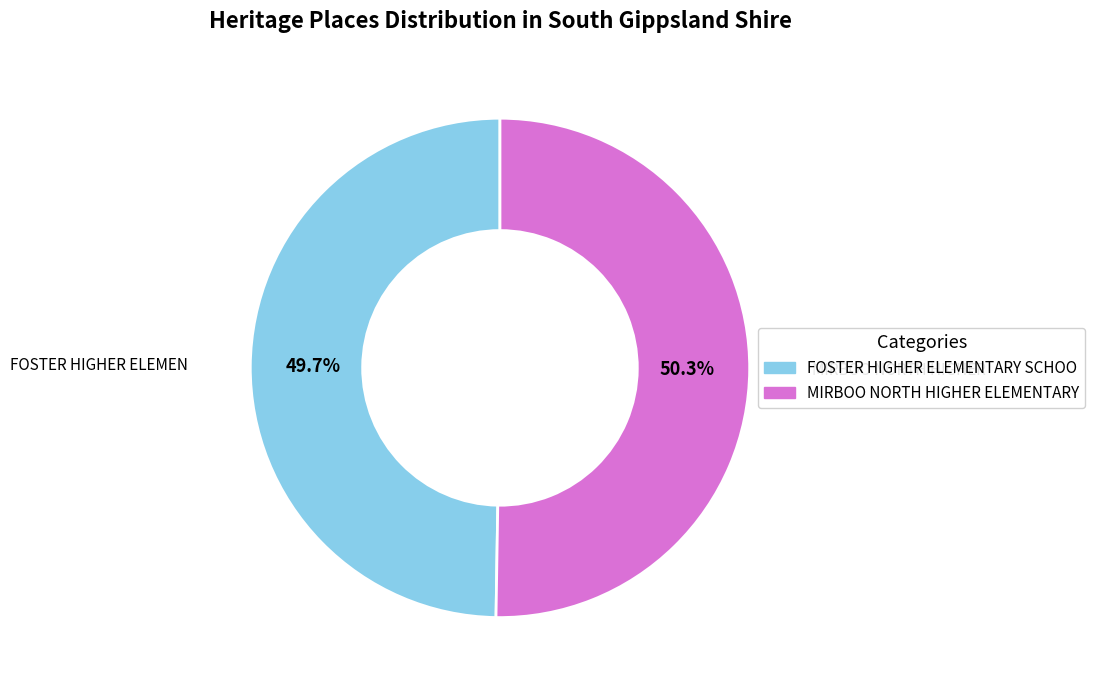

Is there a majority slice in this chart?

Yes